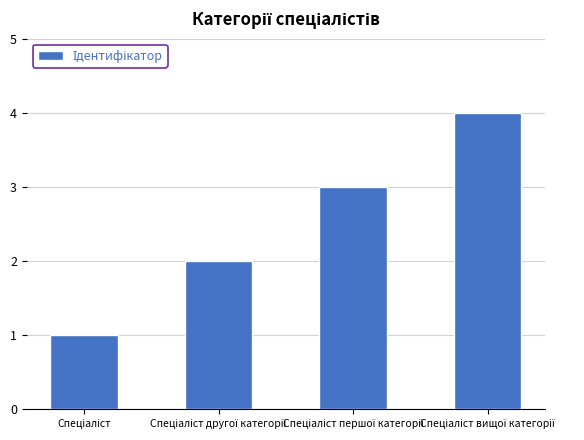

Does the chart contain any negative values?

No